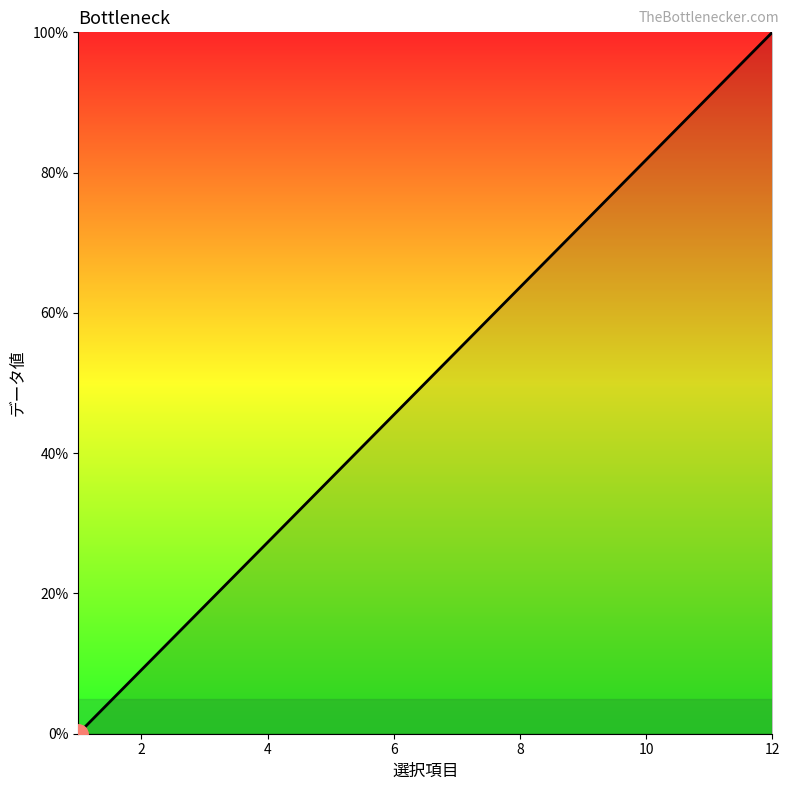

What is the difference between the maximum and minimum values?

100.0